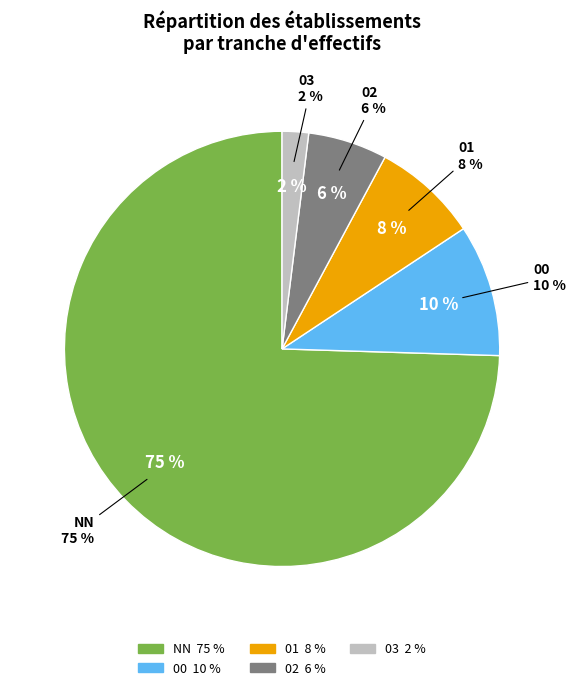

To the nearest percent, what percentage of the pie is NN?

75%